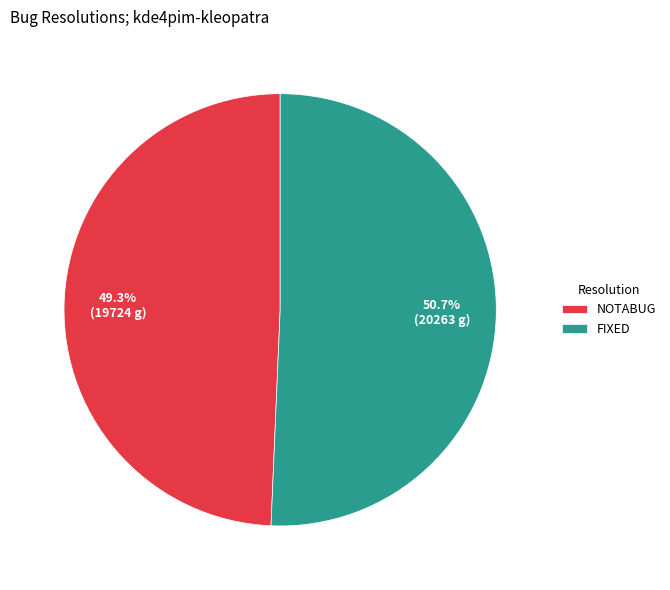

Between NOTABUG and FIXED, which is larger?

FIXED